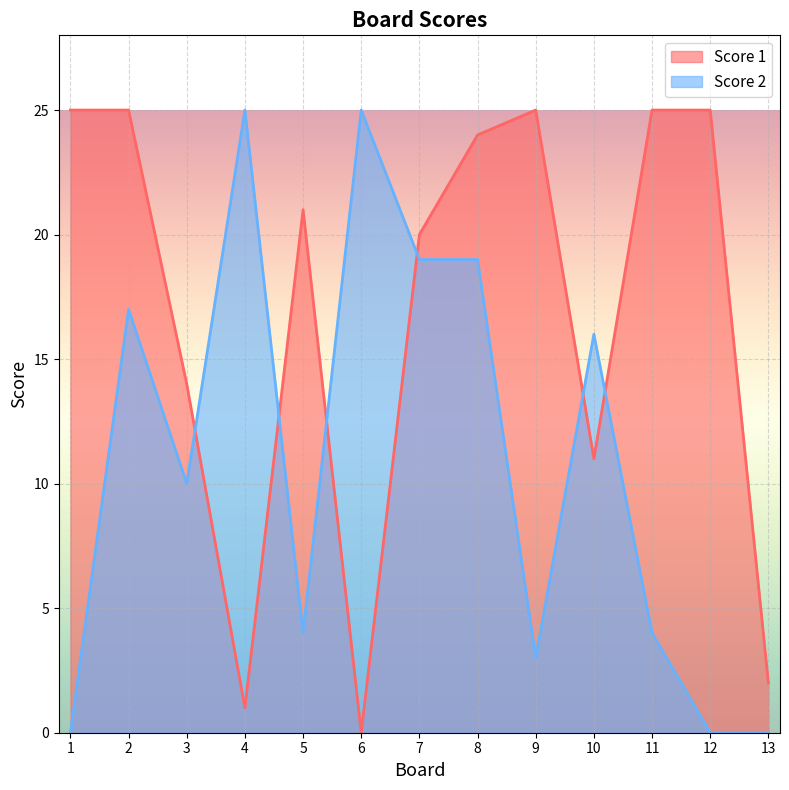

Which series has the widest spread of values?

Score 1